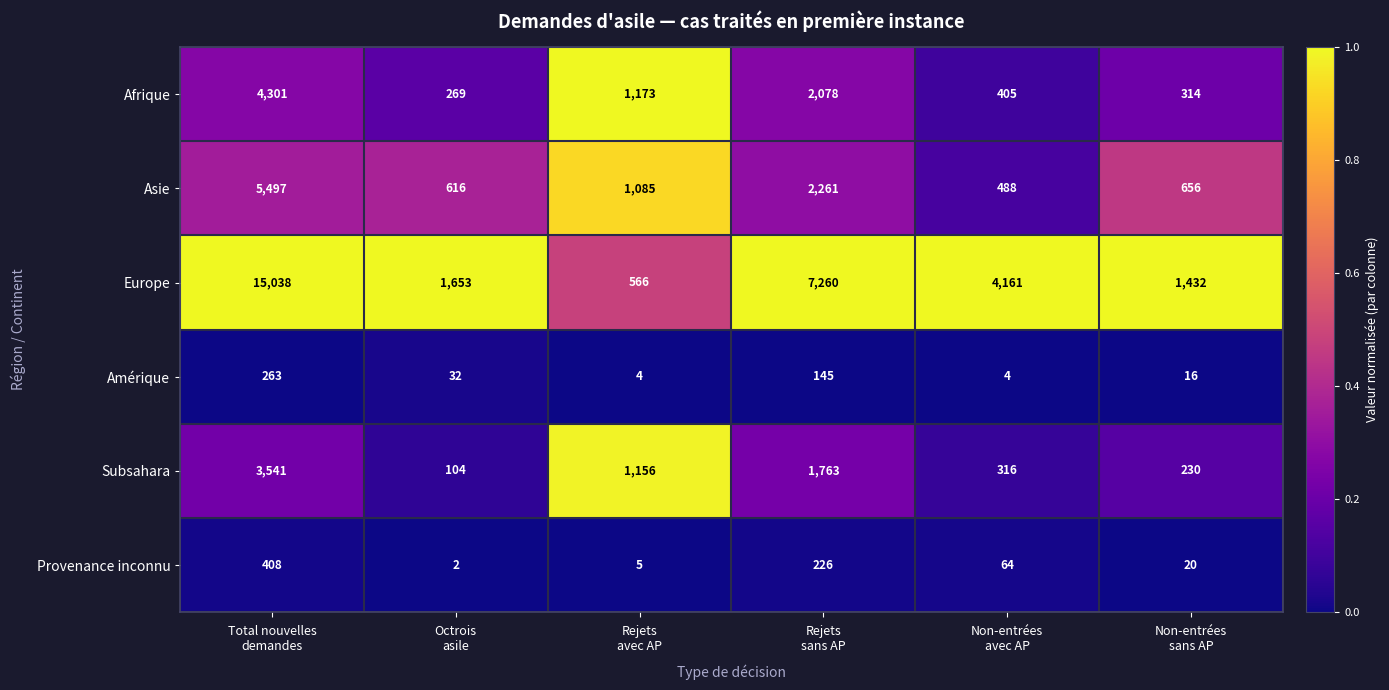

Rank the series by their maximum value, from highest to lowest.

Europe, Asie, Afrique, Subsahara, Provenance inconnu, Amérique